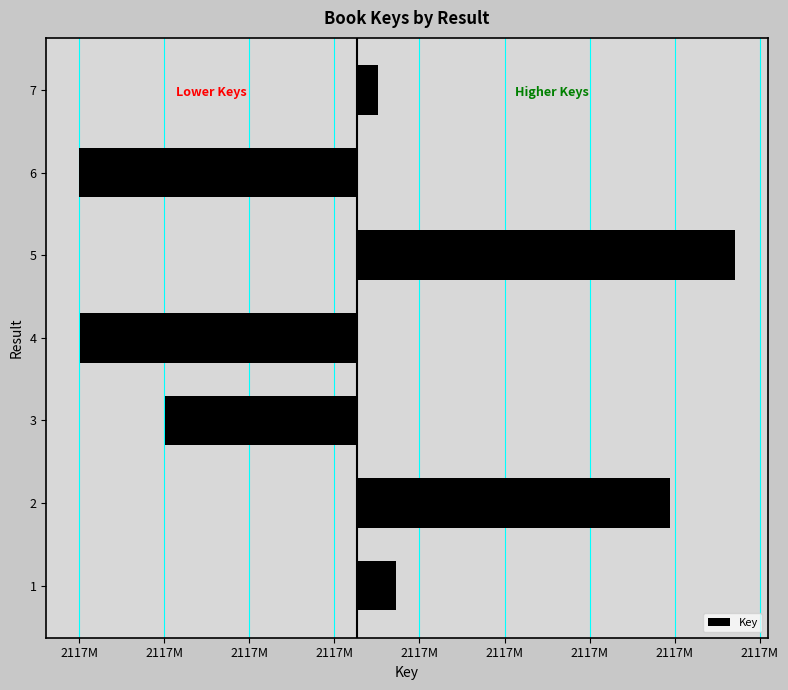

Count the number of values greater than 473.

4